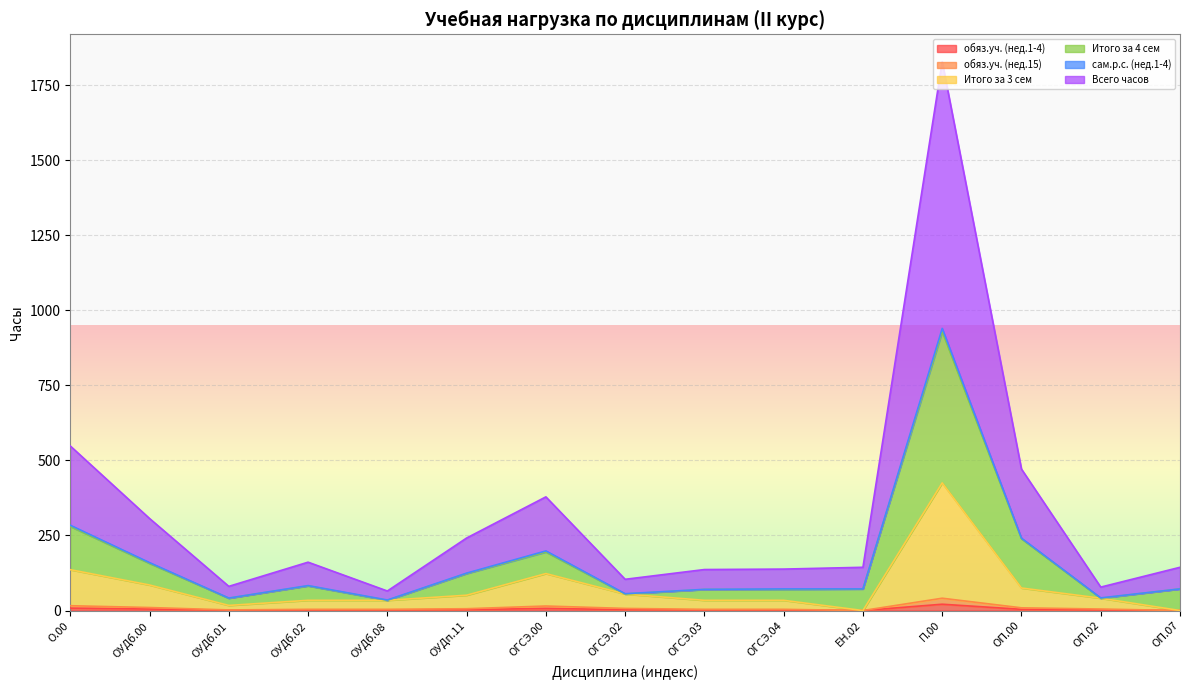

At which category is the sum across all series the highest?

П.00